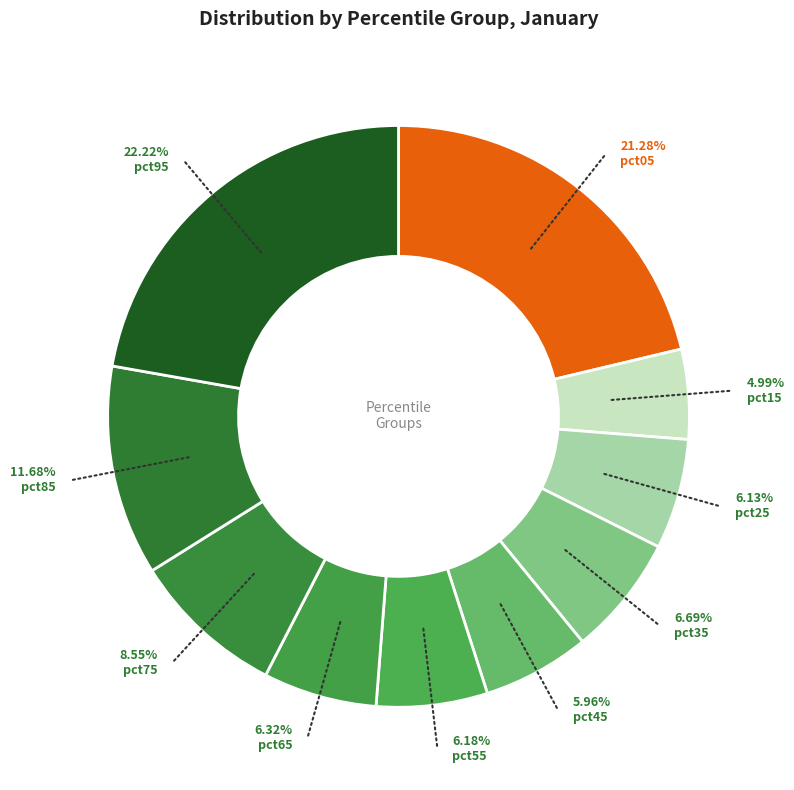

Rank the categories by value from lowest to highest.

pct15, pct45, pct25, pct55, pct65, pct35, pct75, pct85, pct05, pct95